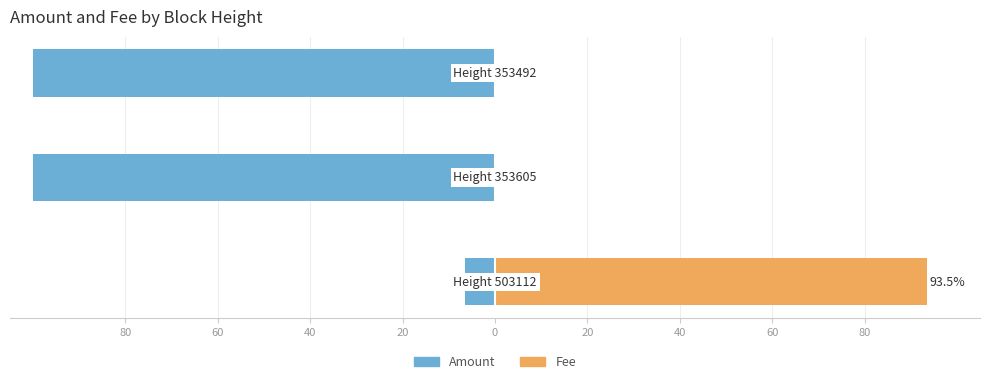

How many bars are there in each group?

2